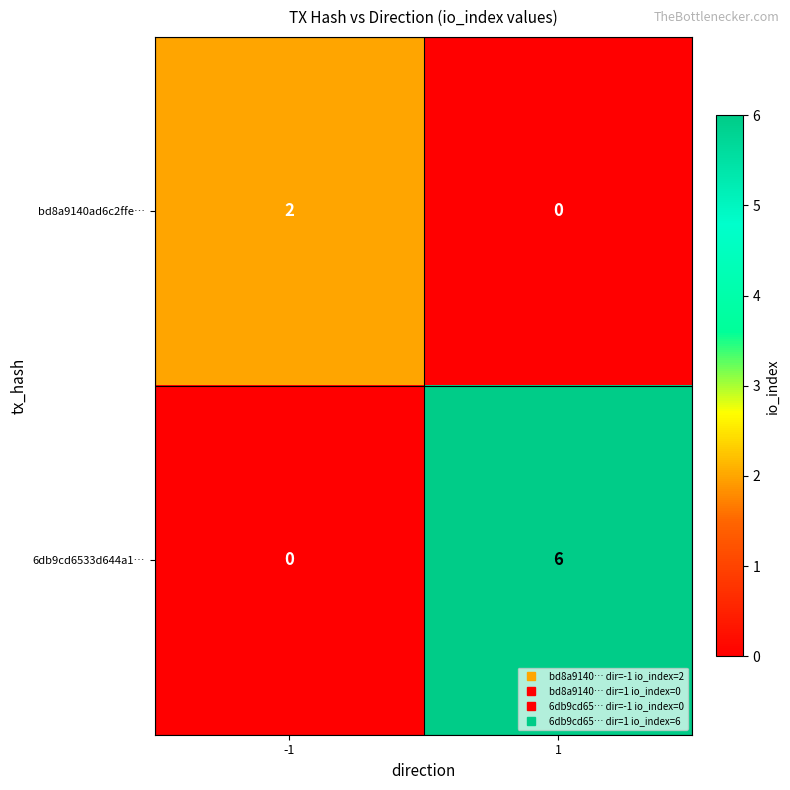

How many series are shown in this chart?

2